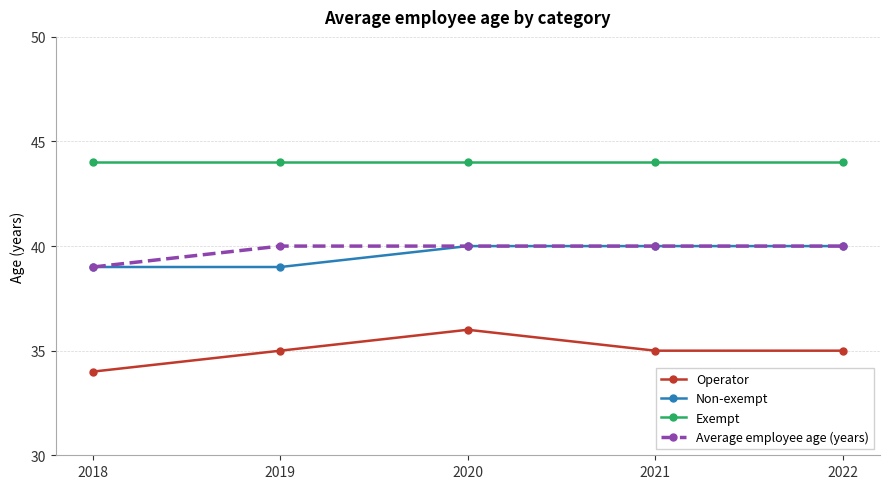

What is the sum of all Non-exempt values?

198